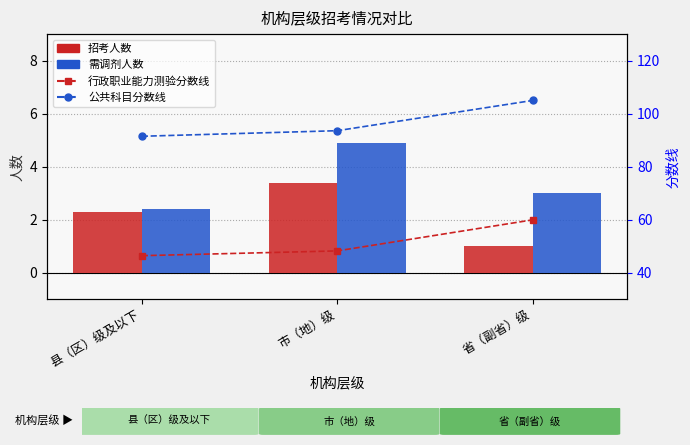

Reading left to right, what are all the values shown in this chart?

招考人数: 县（区）级及以下=2.3	市（地）级=3.4	省（副省）级=1.0
需调剂人数: 县（区）级及以下=2.4	市（地）级=4.9	省（副省）级=3.0
行政职业能力测验分数线: 县（区）级及以下=46.5	市（地）级=48.3	省（副省）级=60.0
公共科目分数线: 县（区）级及以下=91.5	市（地）级=93.6	省（副省）级=105.0